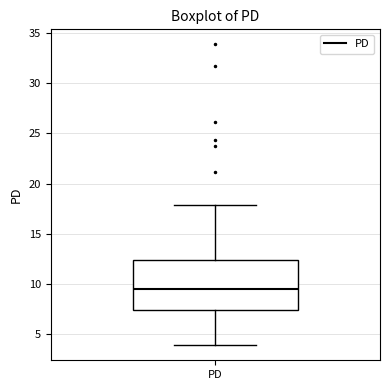

Transcribe this box plot: give where the median line is, the range the box spans, and where the two whiskers end, as read against the y-axis. The values are not printed on the chart, so give them approximately, as read against the axis.

median 9.5, box 7.5 to 12.5, whiskers 4.0 to 18.0